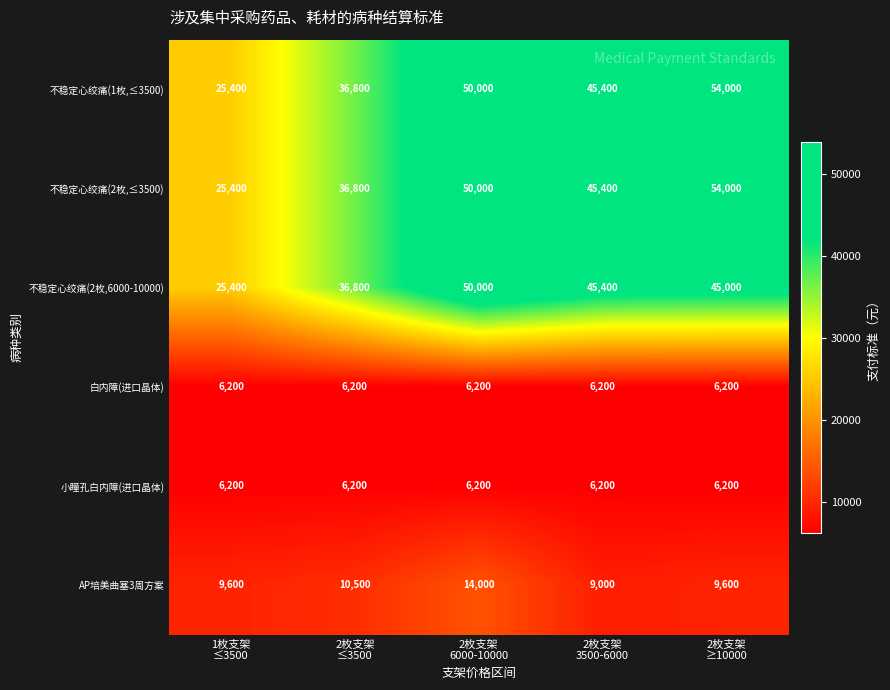

What is the difference between the maximum and minimum values in the AP培美曲塞3周方案 series?

5000